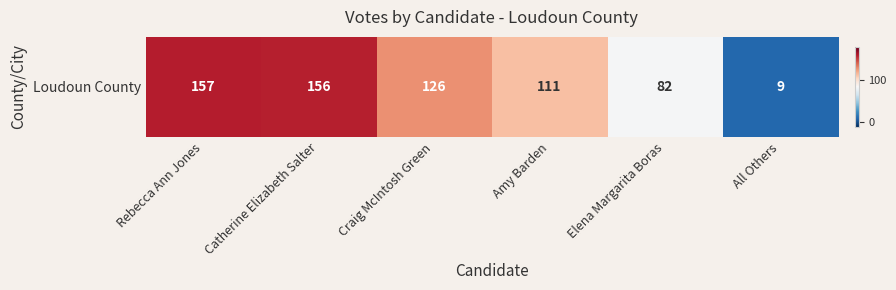

Which label corresponds to the smallest value in the chart?

All Others